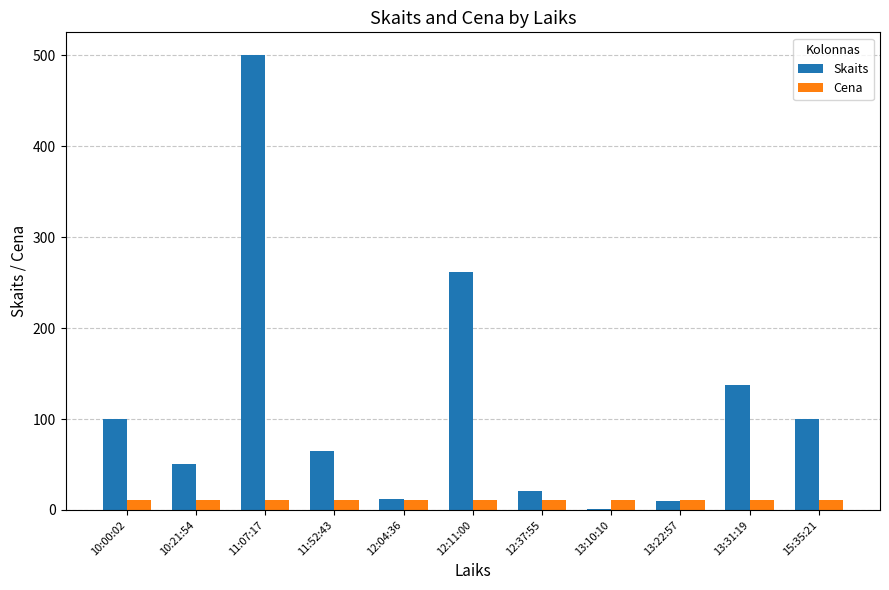

What is the maximum value shown in the chart?

500.0